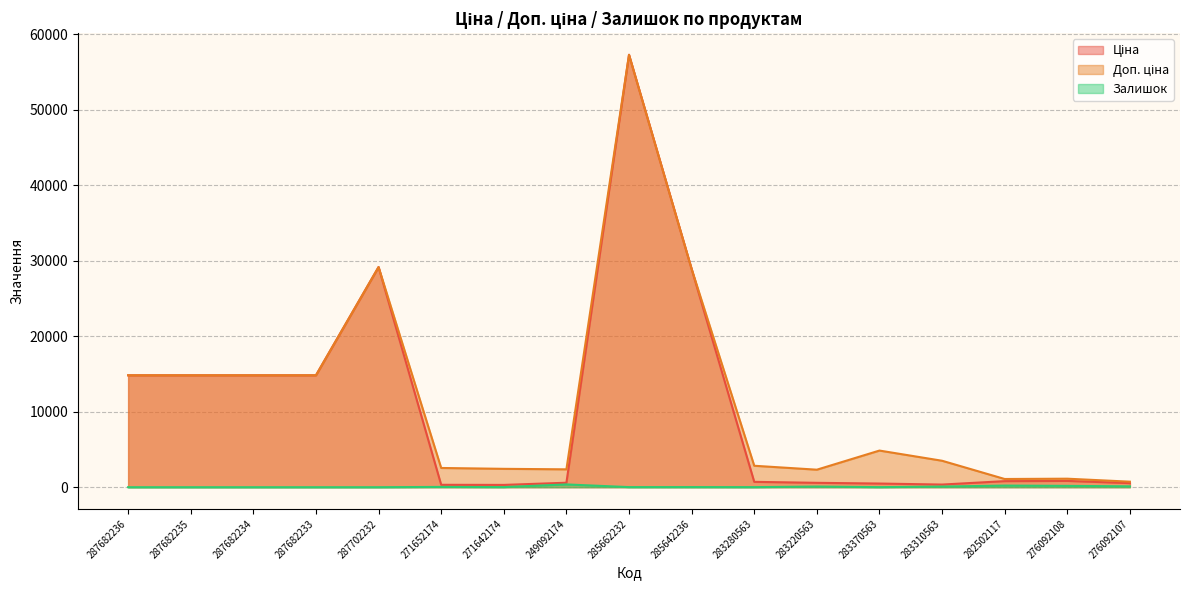

Which series has the largest range (max minus min)?

Ціна